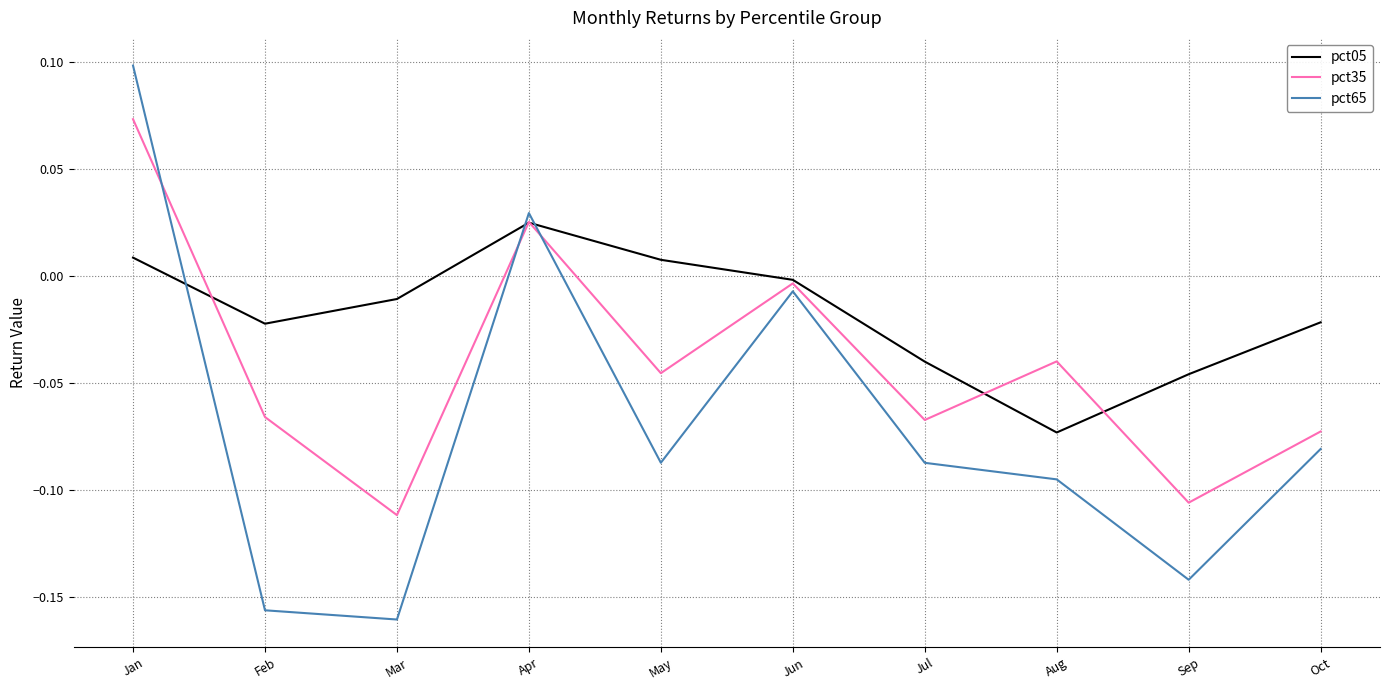

At May, list the series in order from smallest to largest.

pct65, pct35, pct05